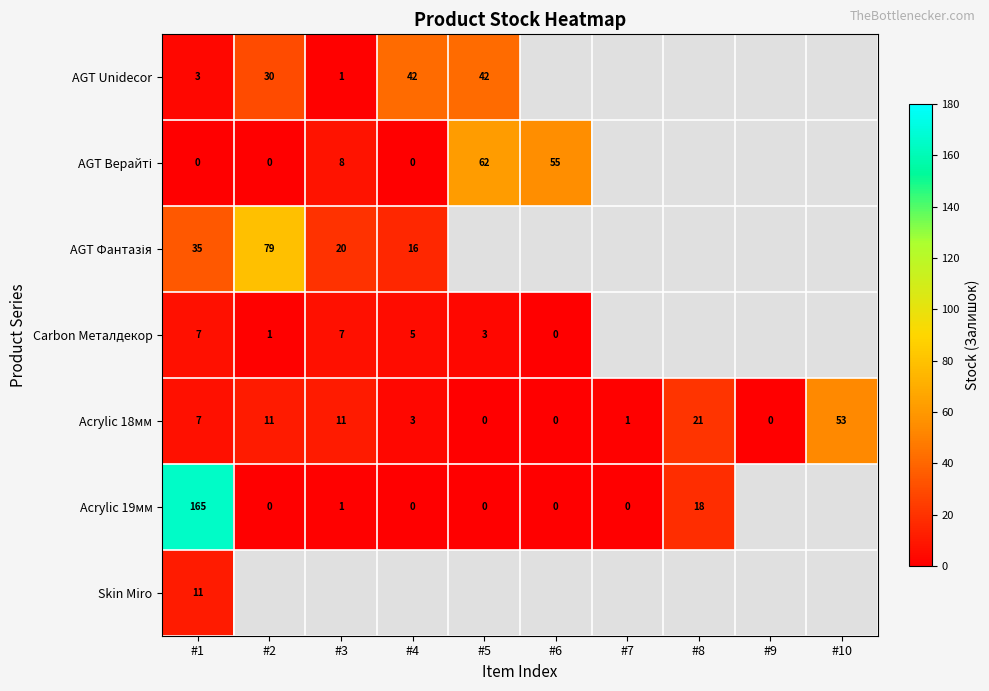

Is the value of Acrylic 19мм at #1 greater than the value of Carbon Металдекор at #5?

Yes